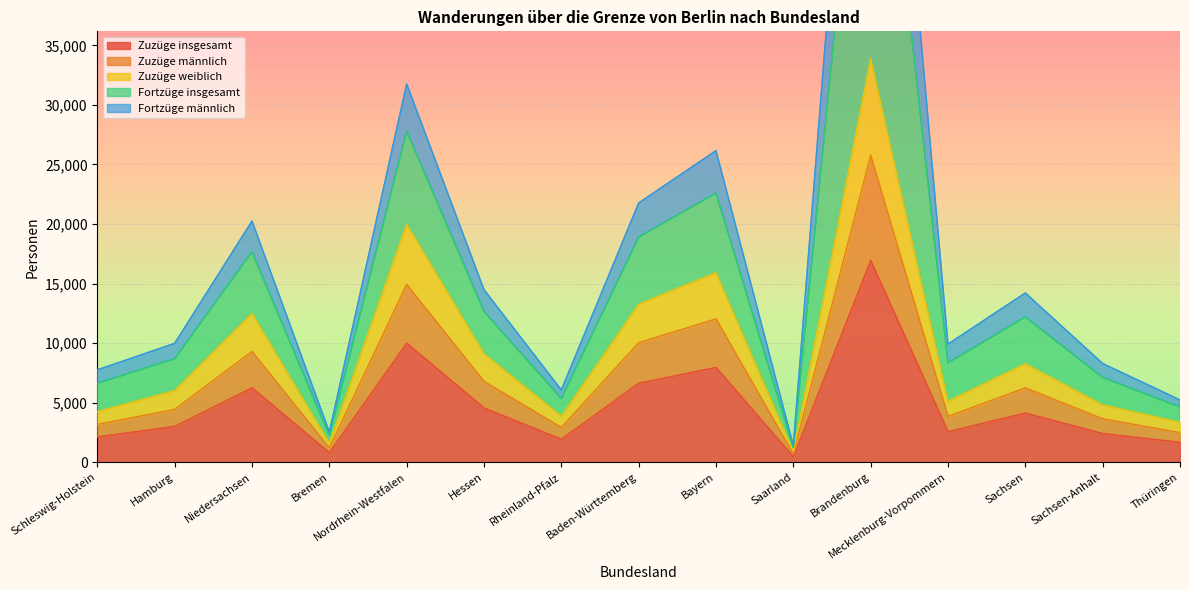

At how many categories does at least one series exceed 19174?

5